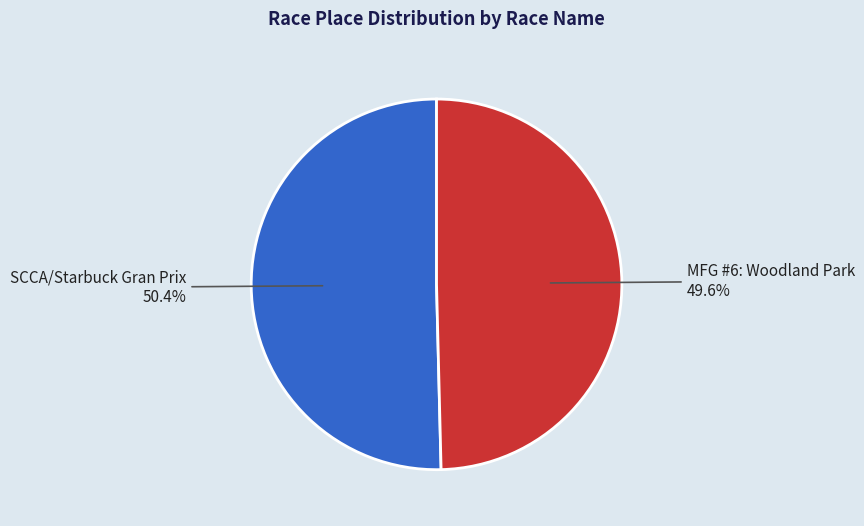

Count the number of slices in the pie.

2